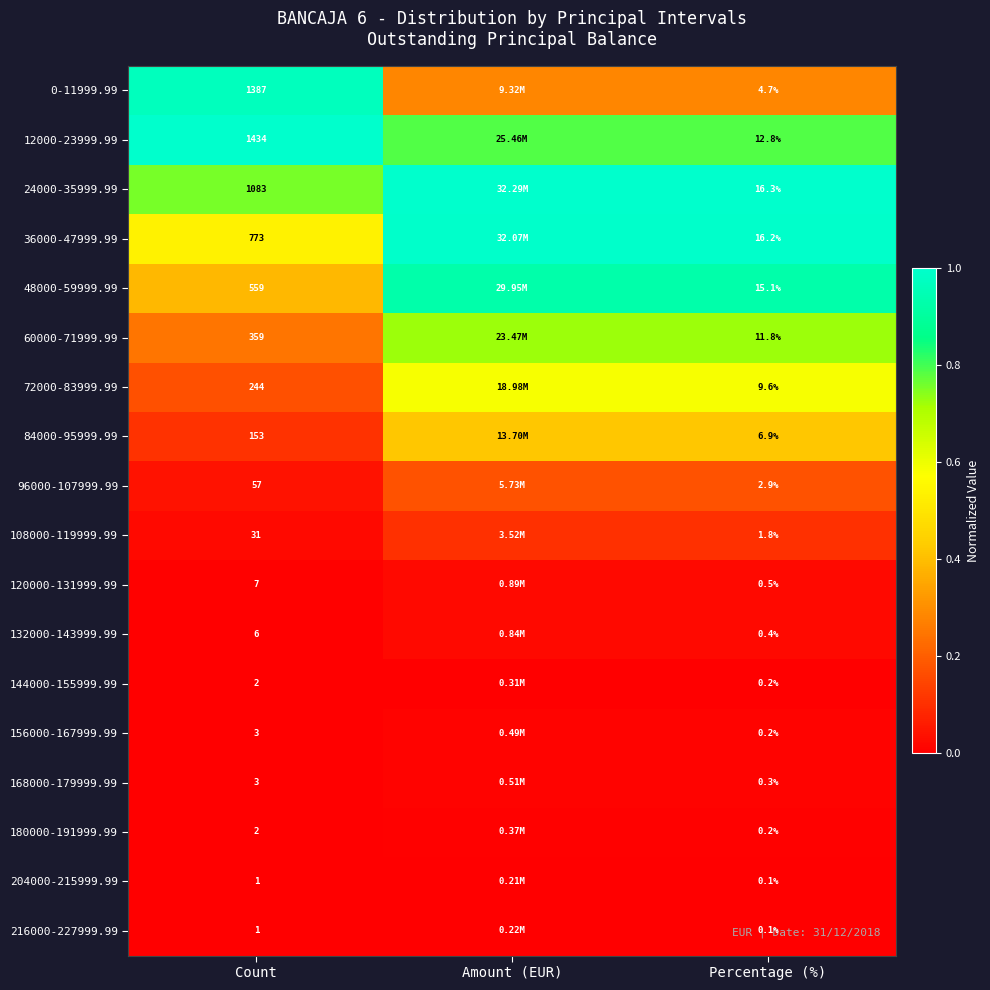

The value of 0-11999.99 at Count is 1.7. True or false?

False